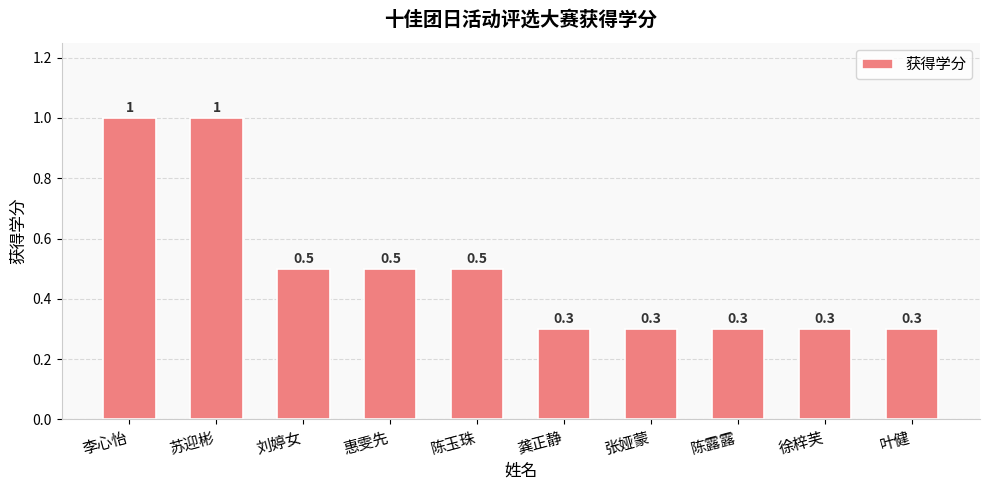

Does the chart contain stacked bars?

No